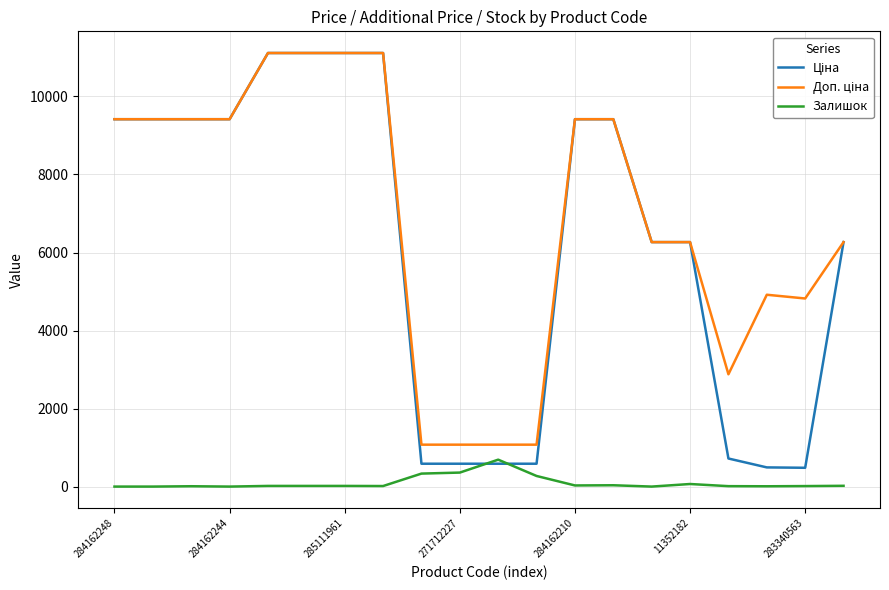

What is the greatest value displayed?

11113.6